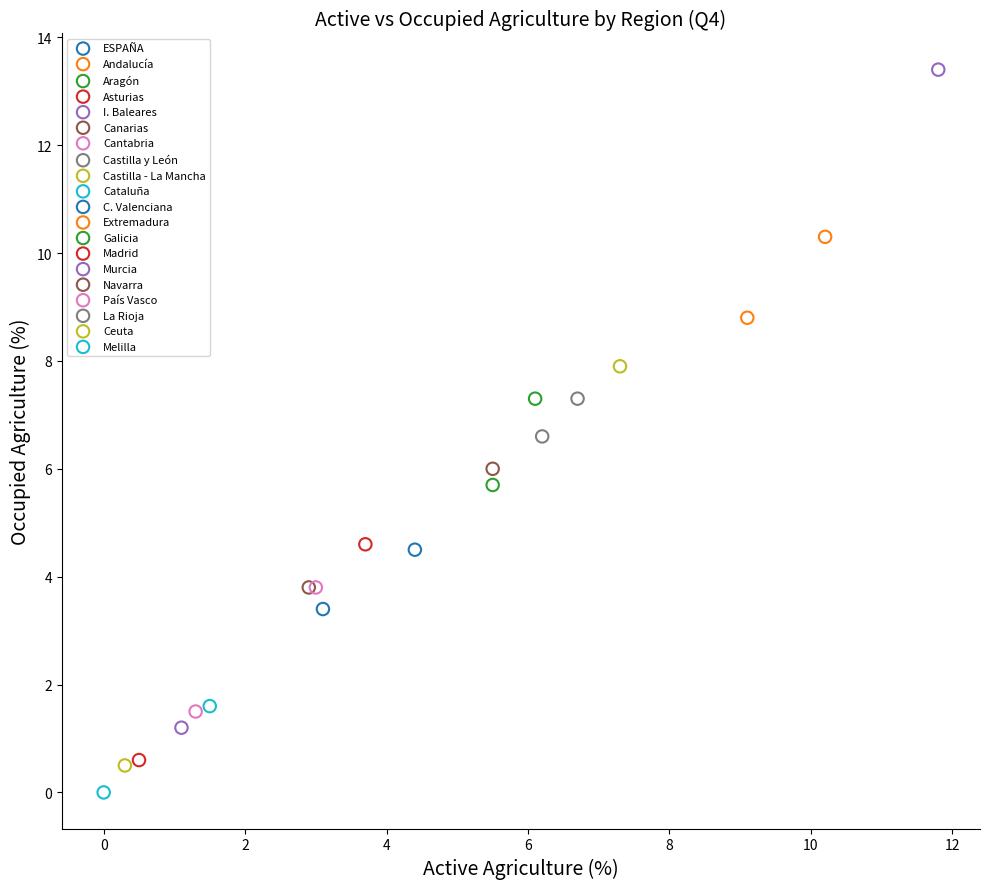

Which series reaches the maximum Y coordinate?

Murcia